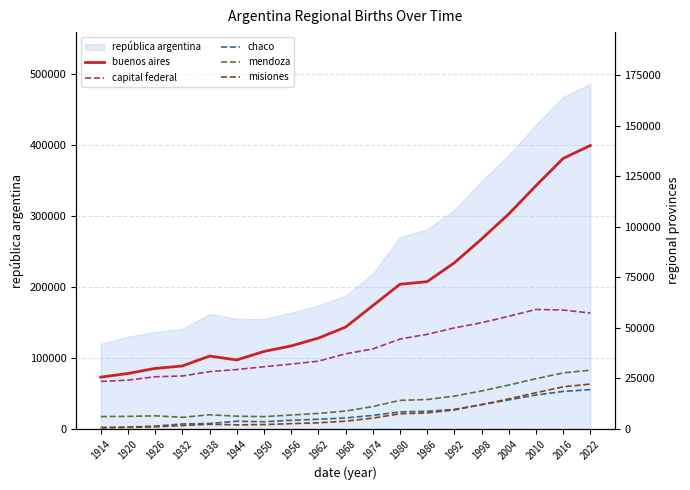

Which has a higher value, 1914 or 2004?

2004